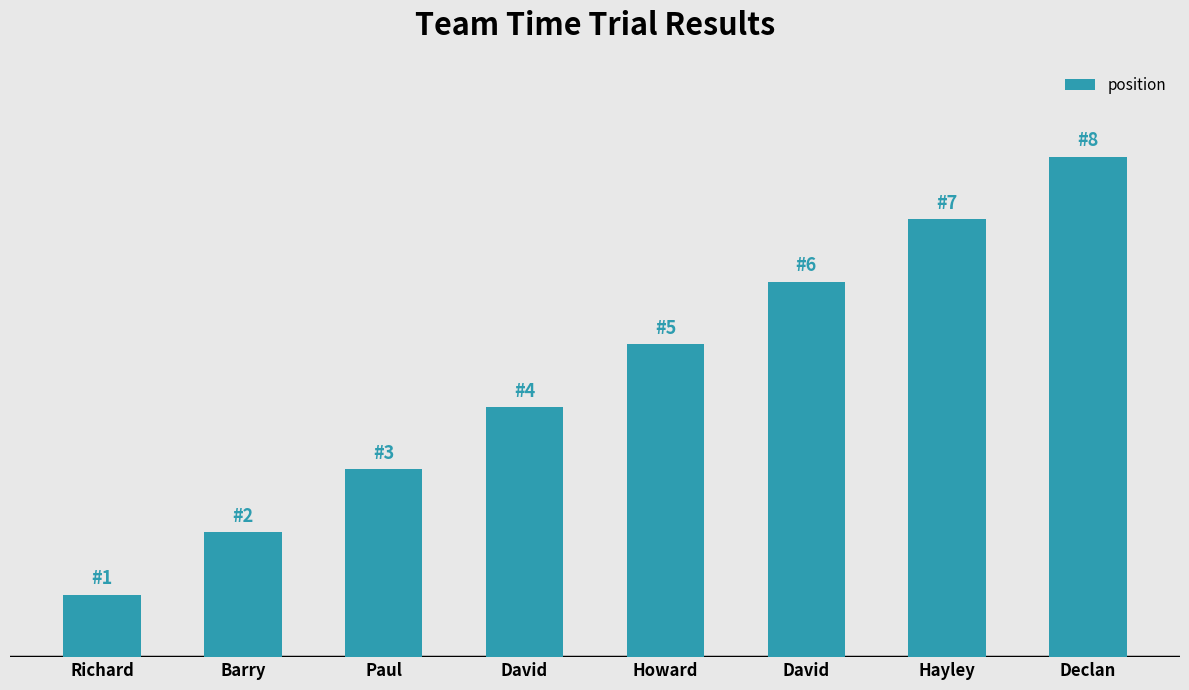

Which label corresponds to the smallest value in the chart?

Richard